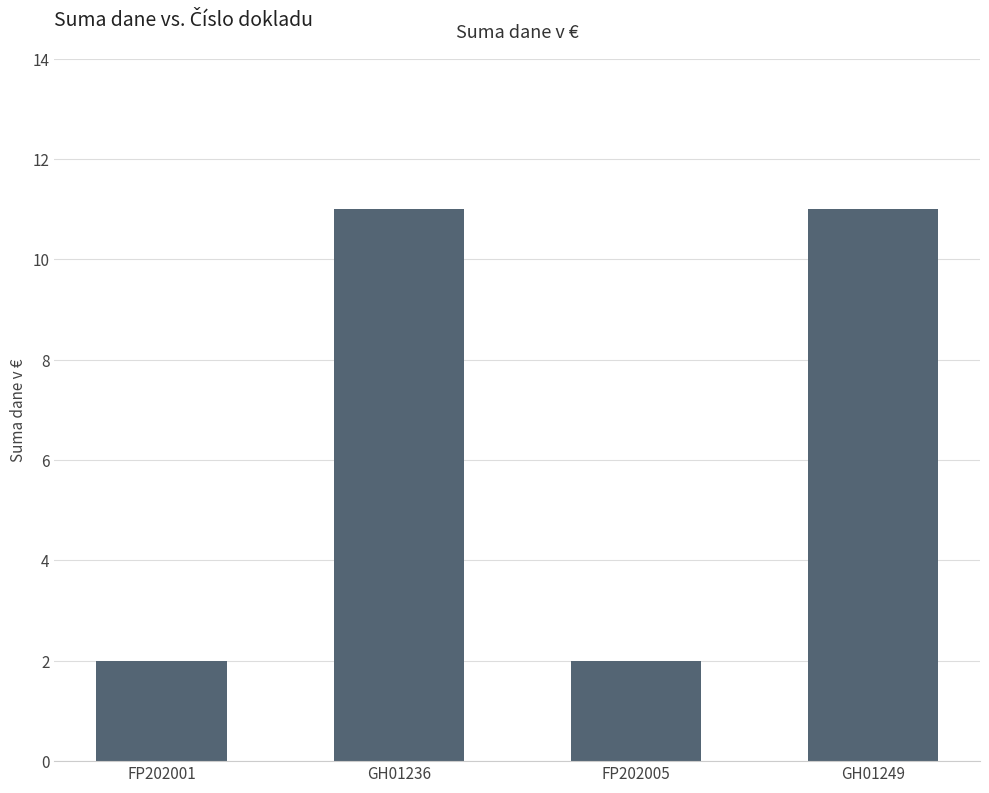

What position from the right is FP202001?

4